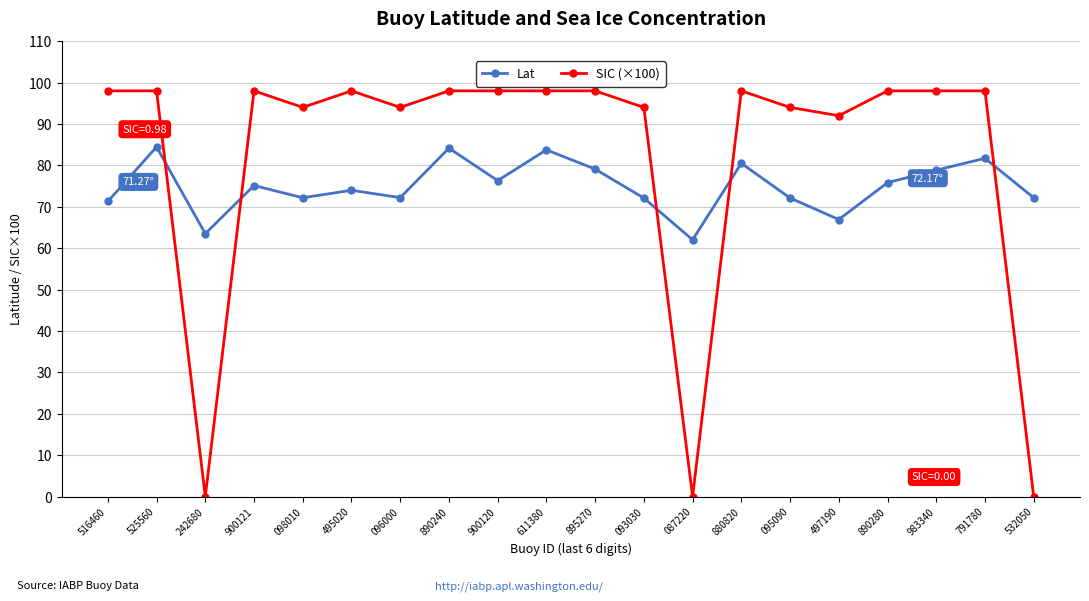

What are all the series names shown in the legend?

Lat, SIC (×100)